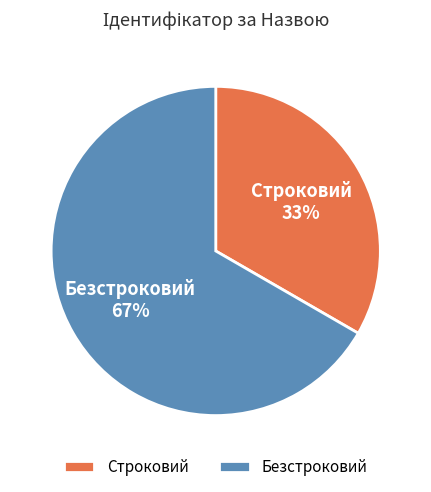

Does Строковий represent more than half of the total?

No